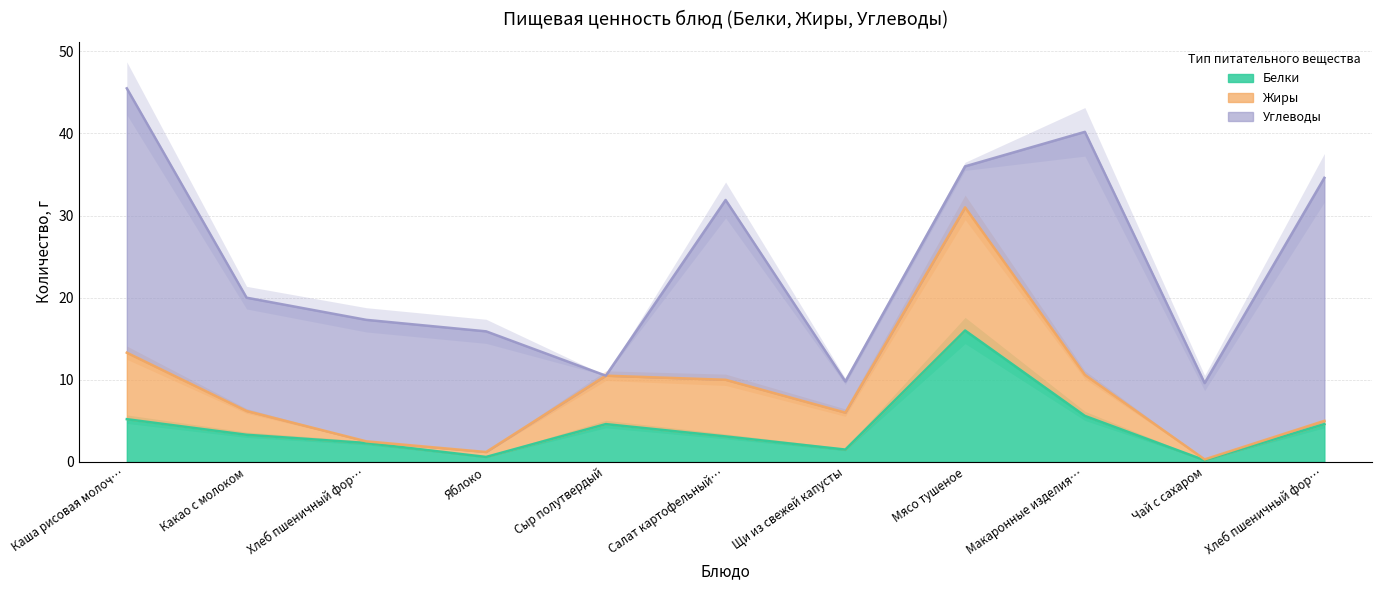

How many values in Углеводы are above zero?

10